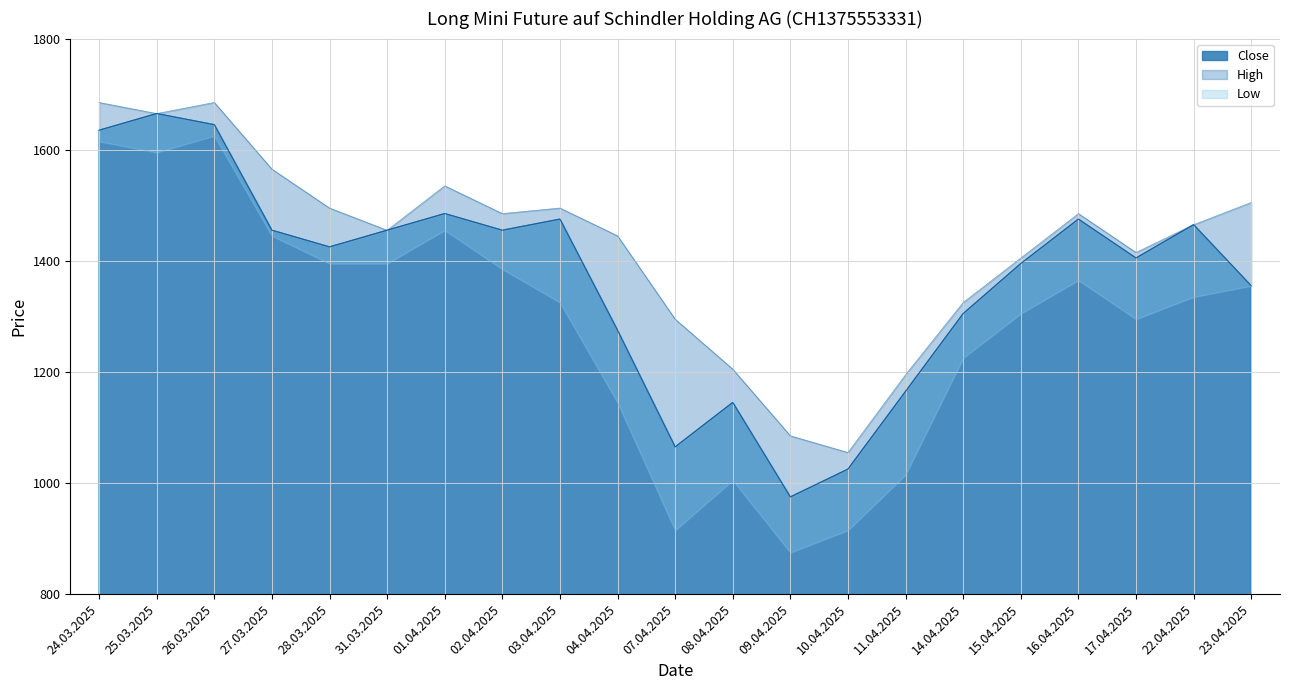

What is the label of the 19th point from the right?

26.03.2025